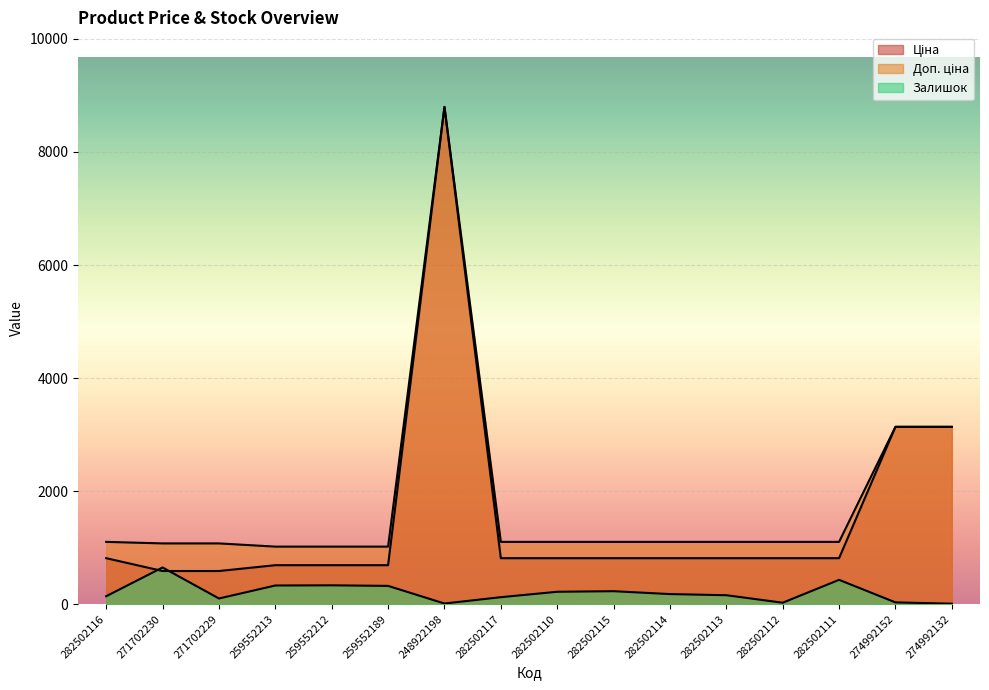

What is the difference between the highest and lowest values at 282502114?

923.8